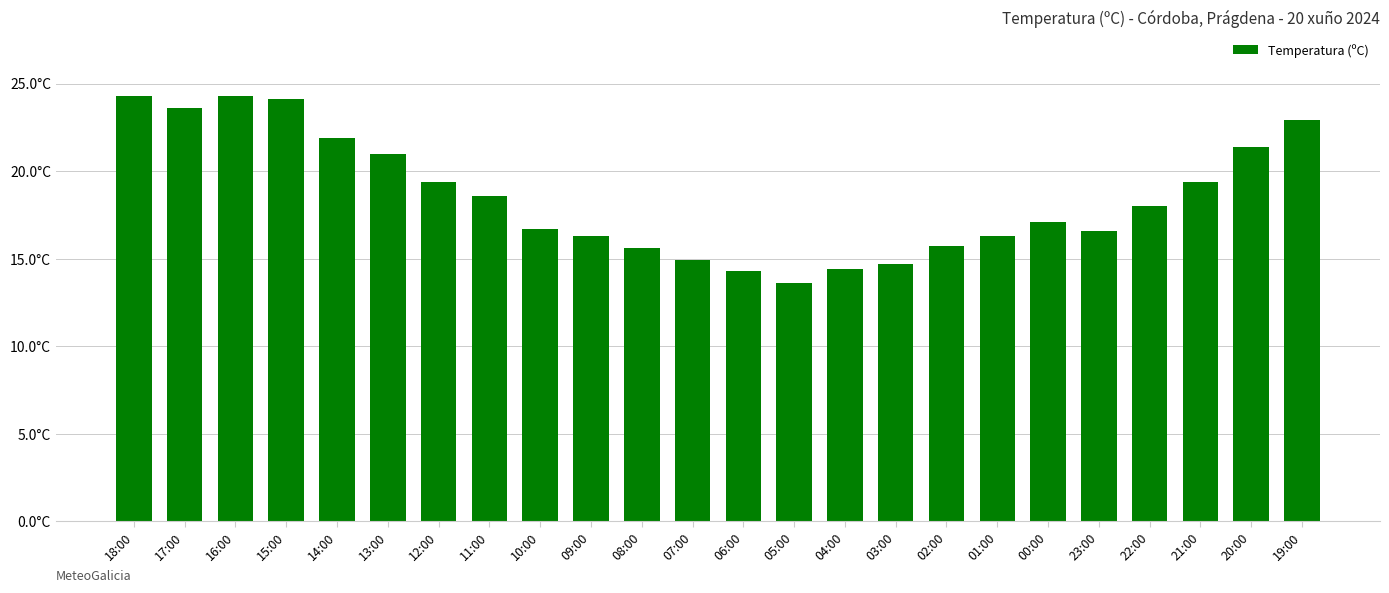

Is it true that the value at 08:00 is 9.8?

False